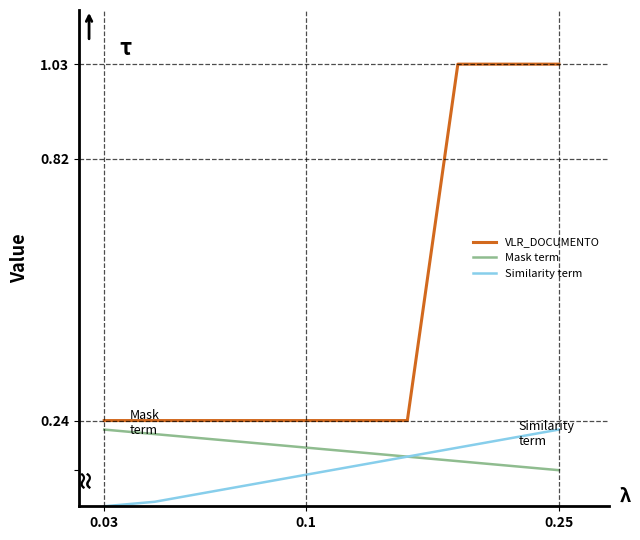

True or false: Similarity term and VLR_DOCUMENTO cross at least once.

False